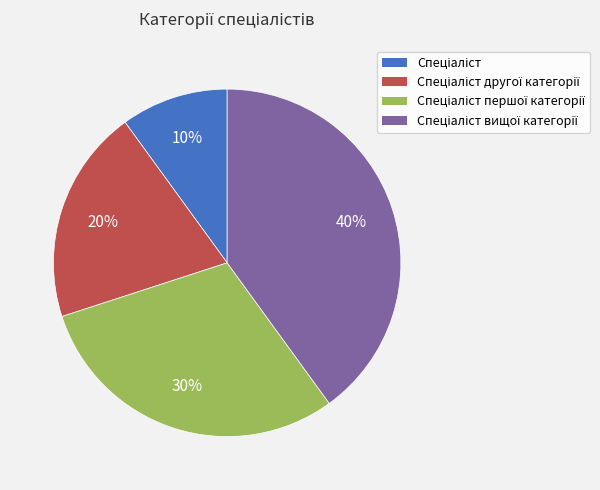

To the nearest percent, what is the average slice percentage?

25%